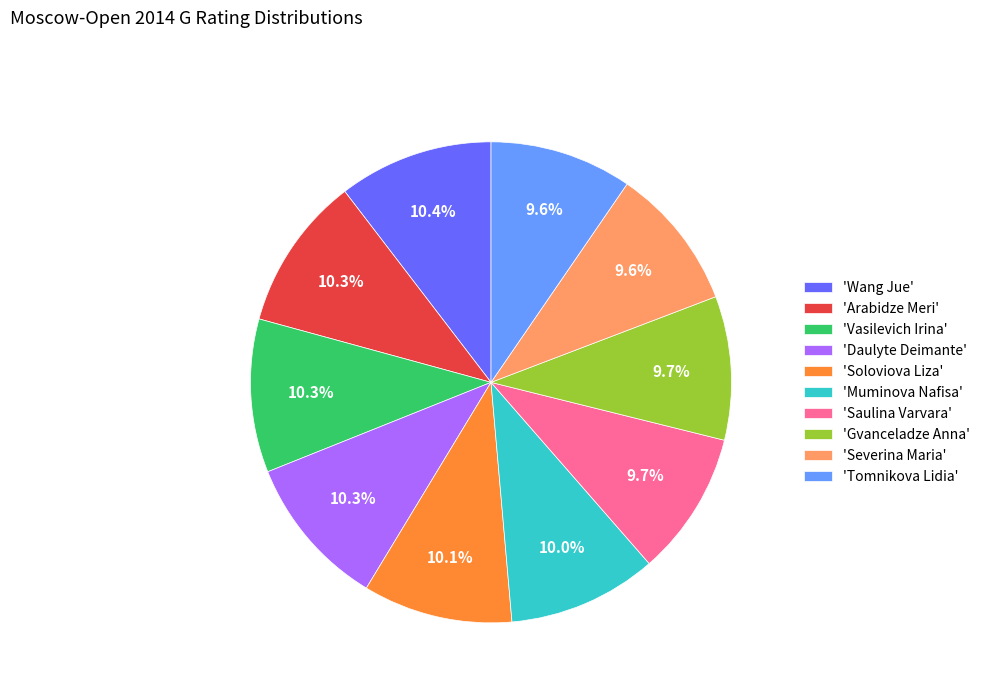

How many segments does this pie chart have?

10